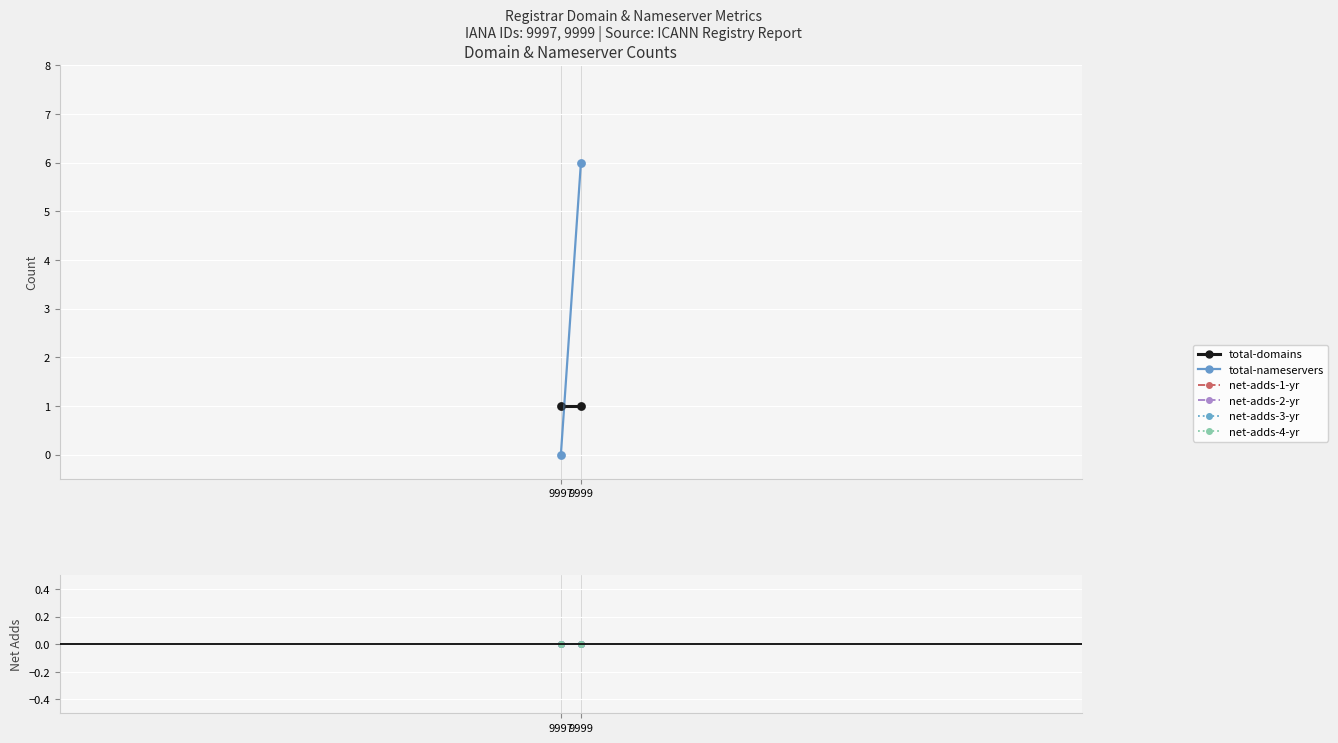

Which series has the widest spread of Y values?

total-nameservers